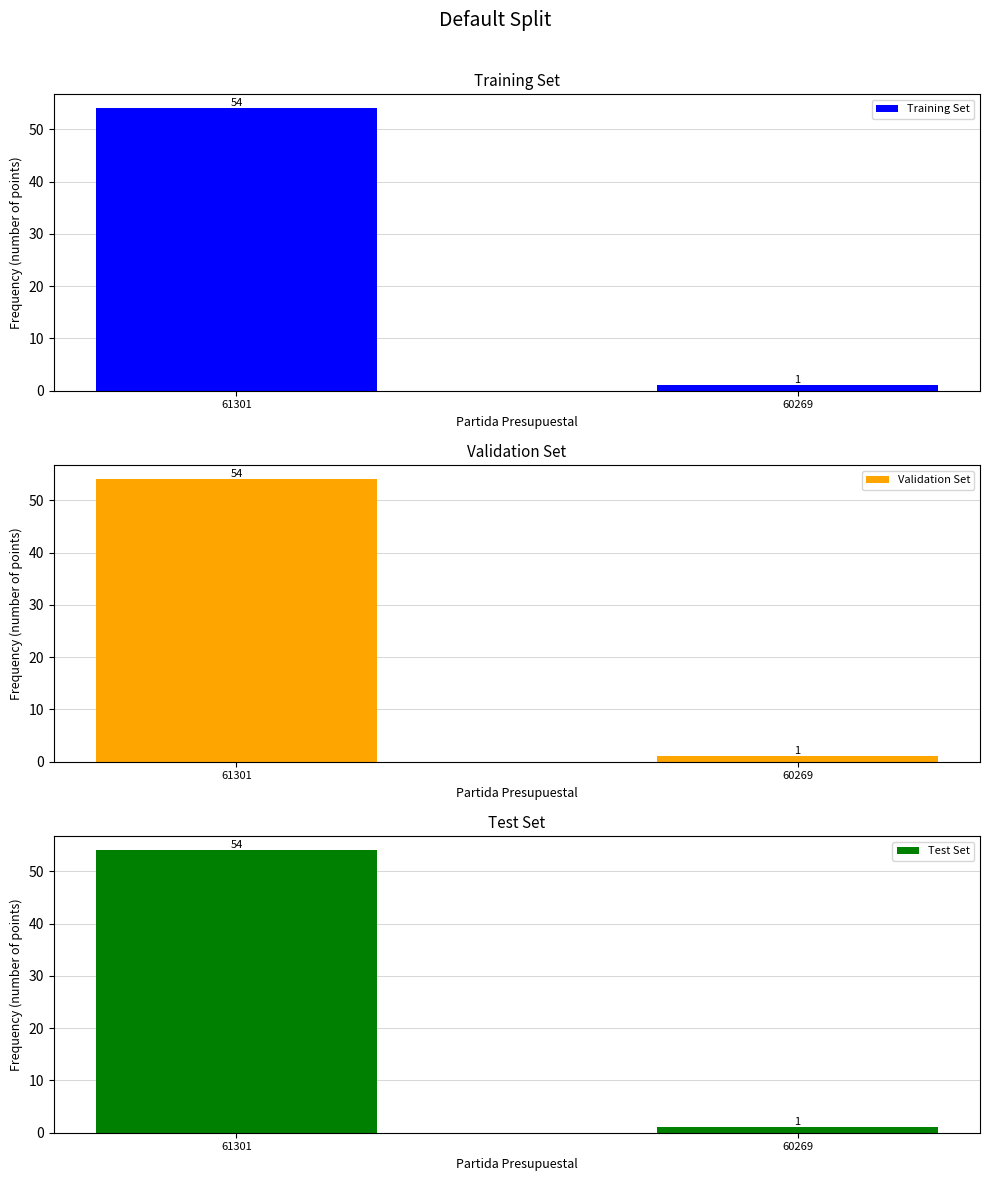

At 60269, list the series in order from smallest to largest.

Training Set, Validation Set, Test Set